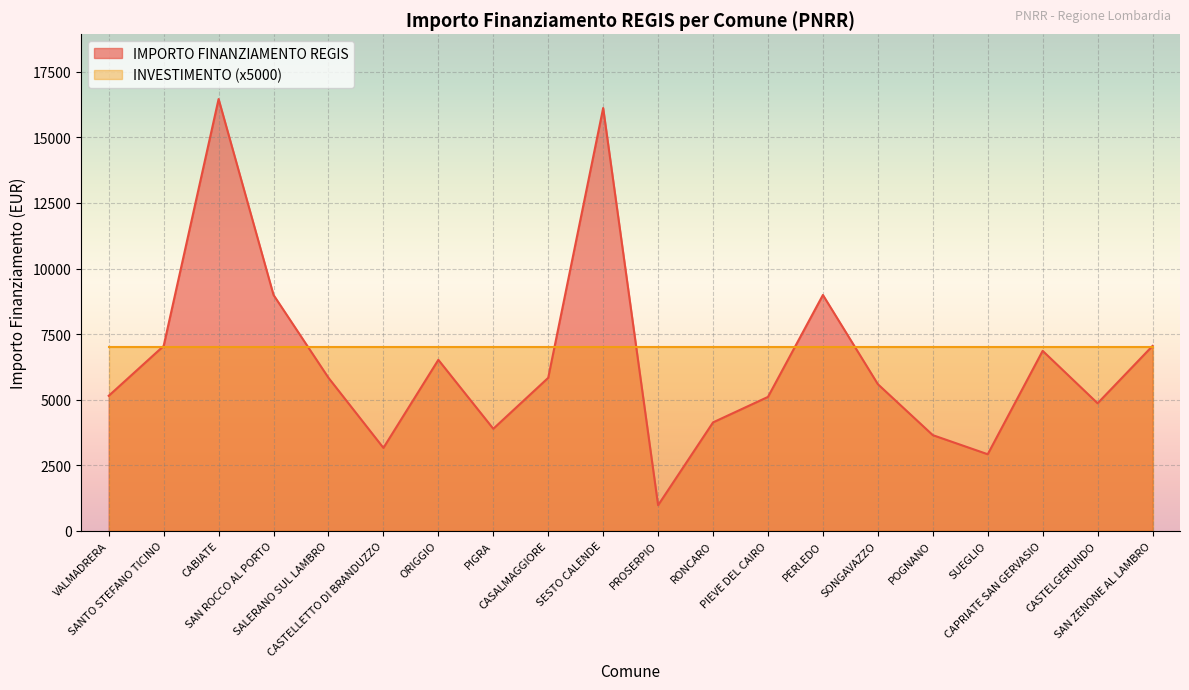

True or false: the data shows 3639 at CASALMAGGIORE.

False